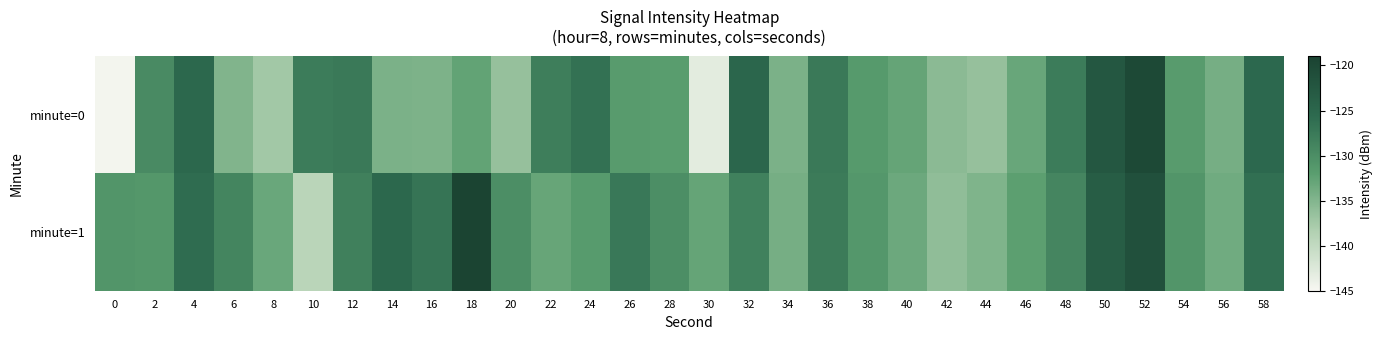

What is the total value across all series at 52?

-241.4